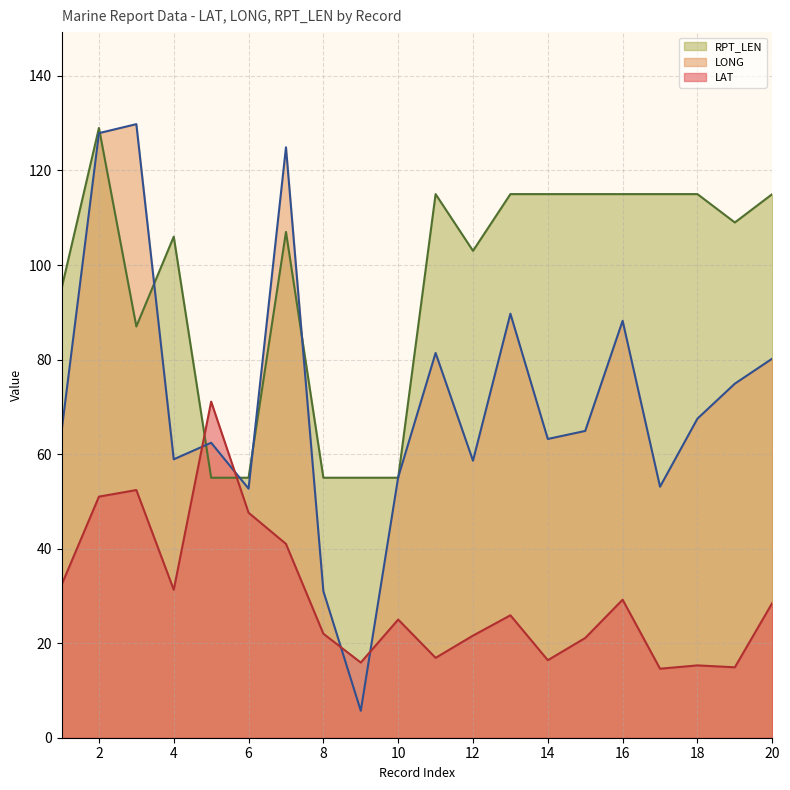

Which category has the highest value across all series?

3